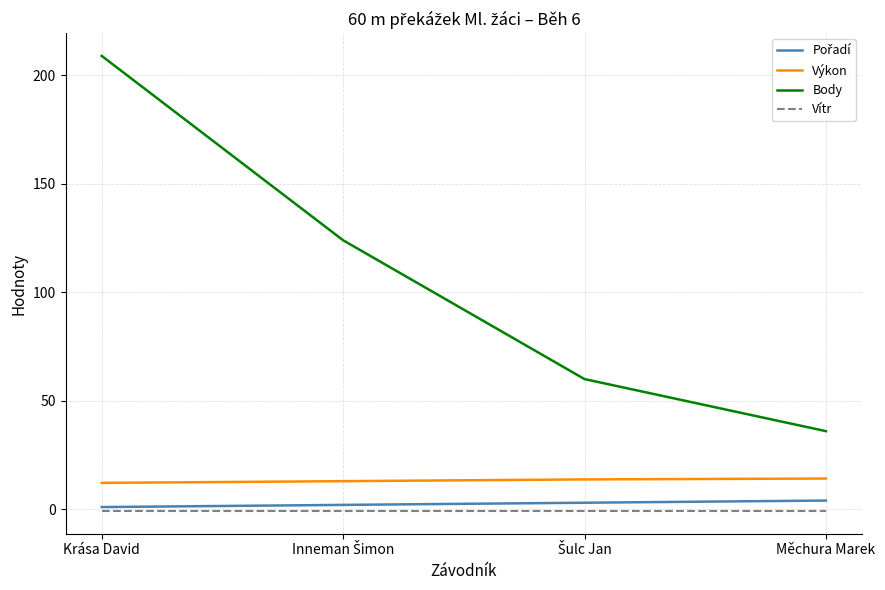

Which series has the widest spread of values?

Body